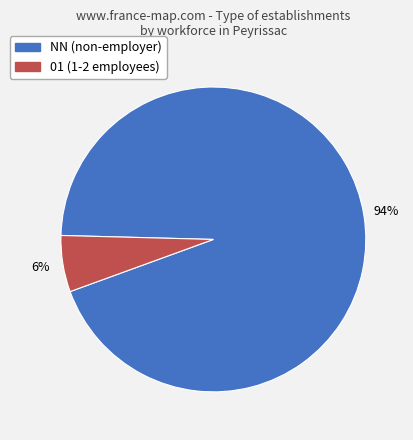

Is there a majority slice in this chart?

Yes